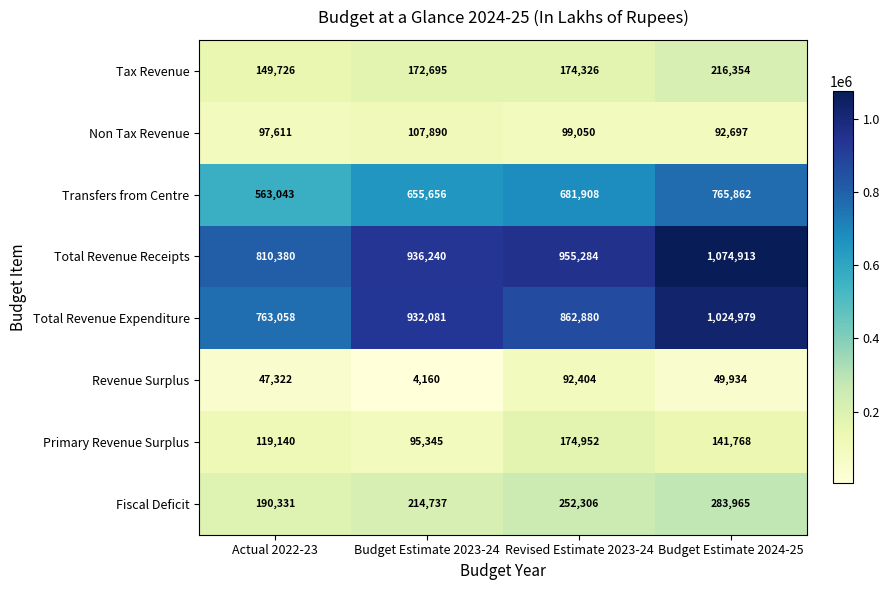

List the series in order of their peak value, lowest first.

Revenue Surplus, Non Tax Revenue, Primary Revenue Surplus, Tax Revenue, Fiscal Deficit, Transfers from Centre, Total Revenue Expenditure, Total Revenue Receipts